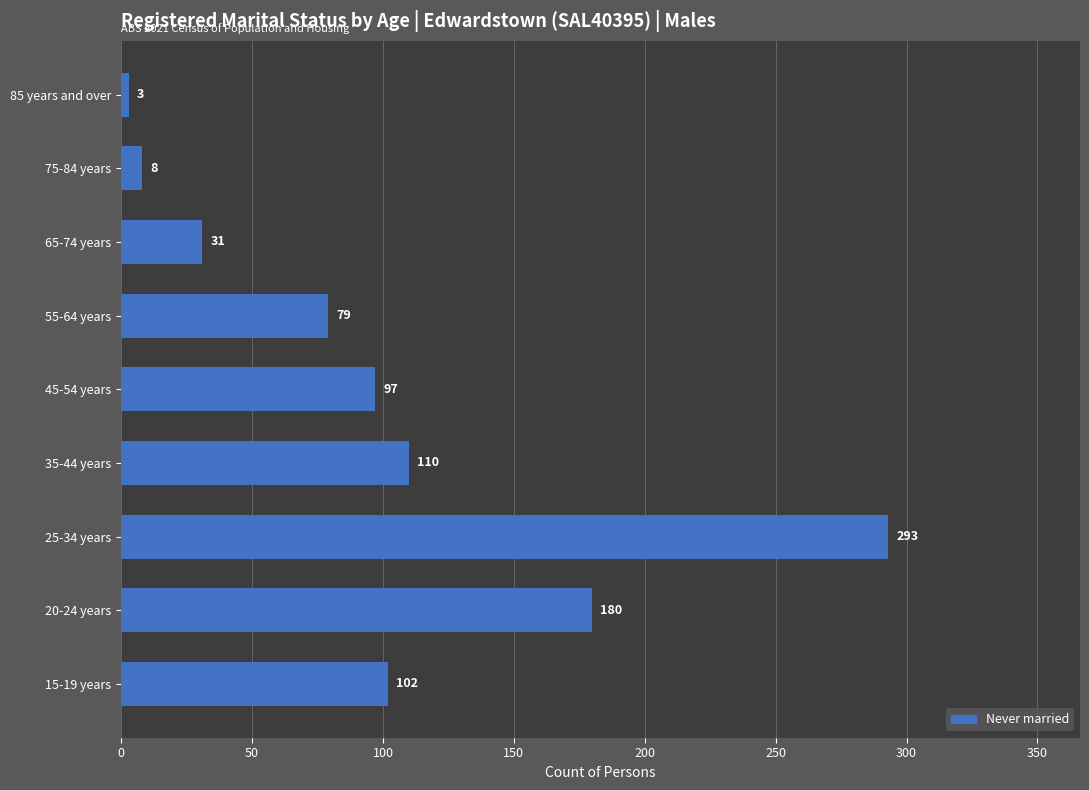

Rank the categories by value from lowest to highest.

85 years and over, 75-84 years, 65-74 years, 55-64 years, 45-54 years, 15-19 years, 35-44 years, 20-24 years, 25-34 years